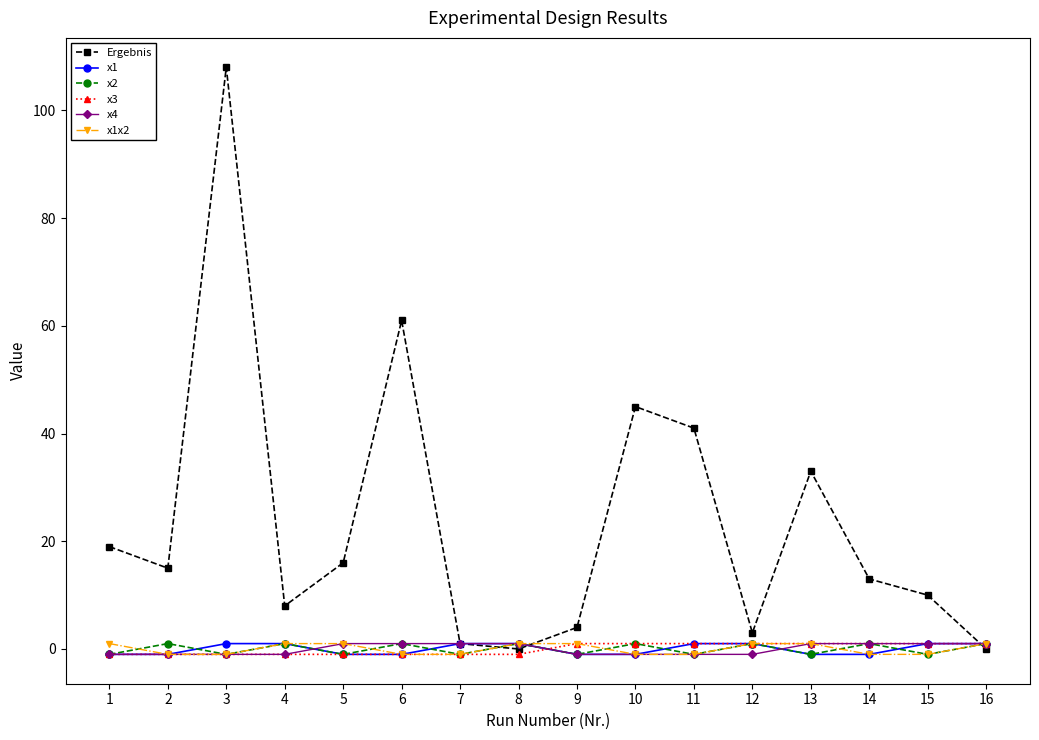

True or false: x4 and x1 intersect in this chart.

True